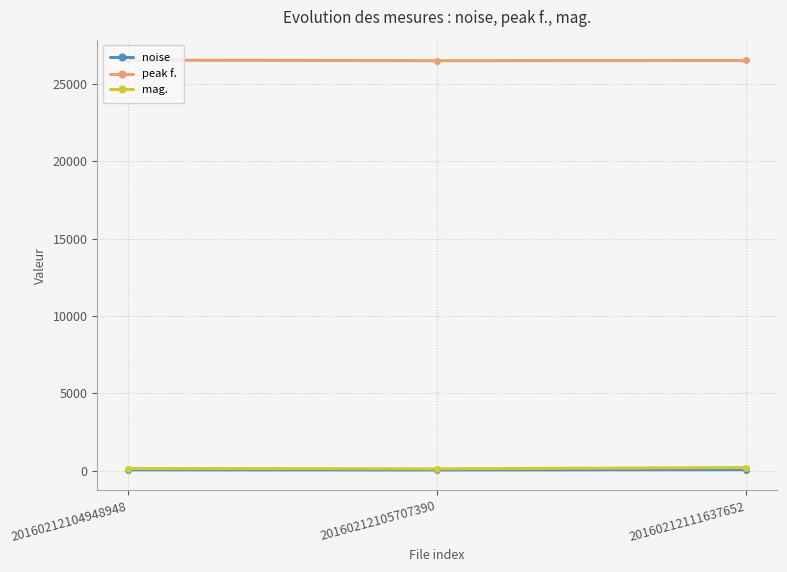

What is the value of the mag. point at the 2nd from the left?

137.9